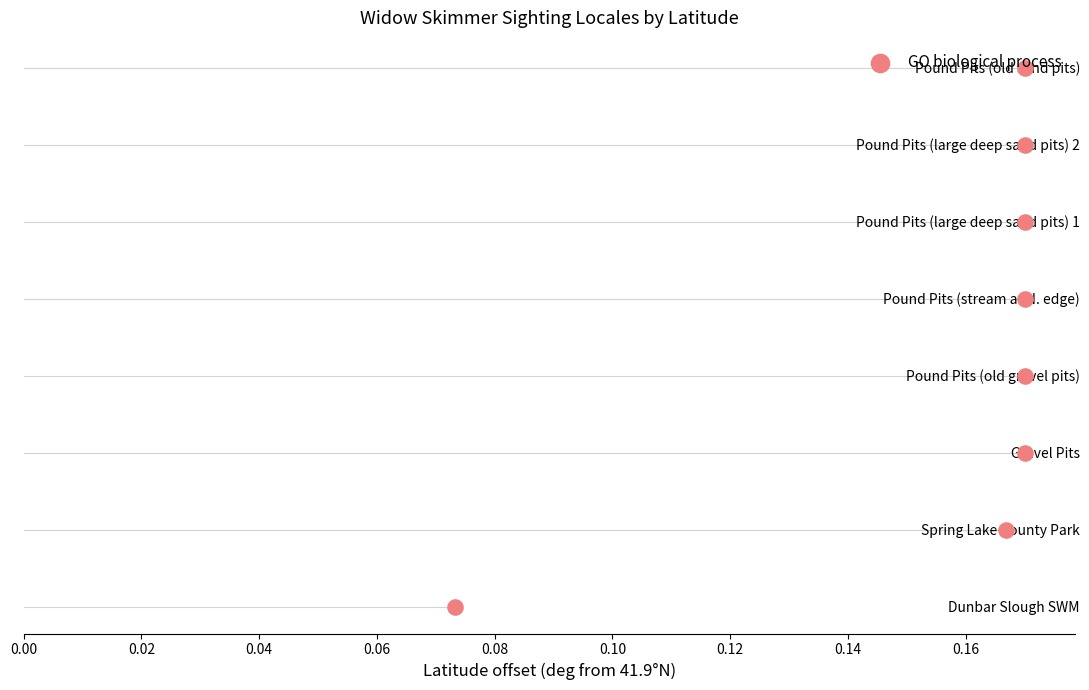

What is the ratio of the value at 0.08 to the value at 0.02?

4.0